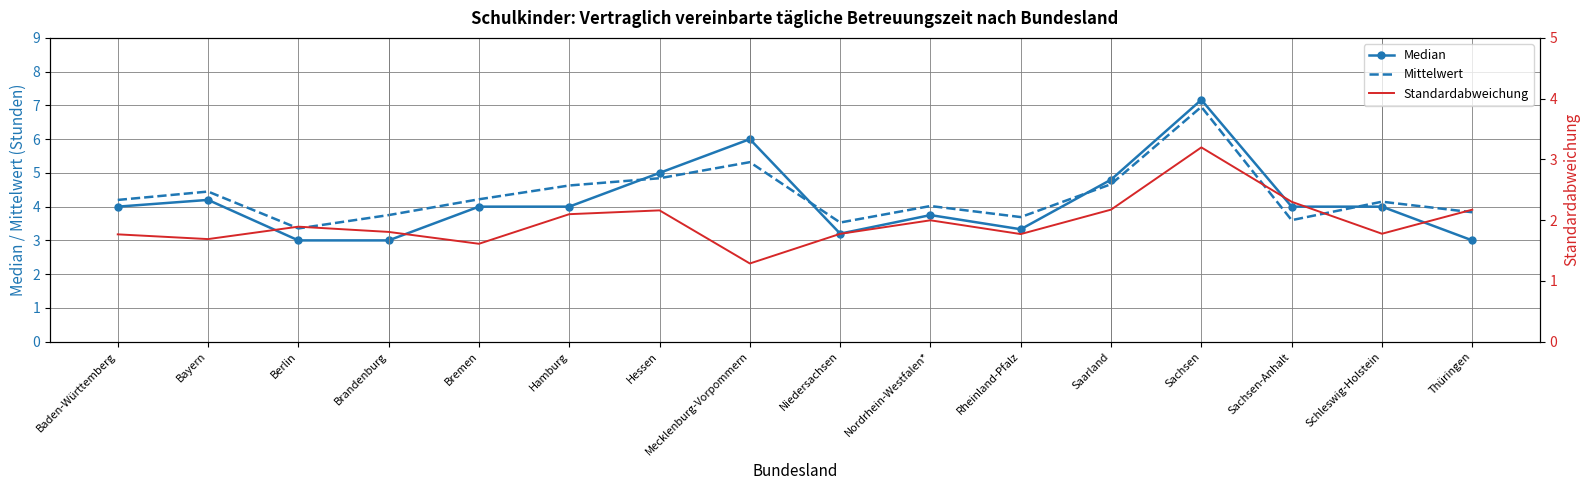

The Standardabweichung series shows 0.5 at Mecklenburg-Vorpommern. True or false?

False